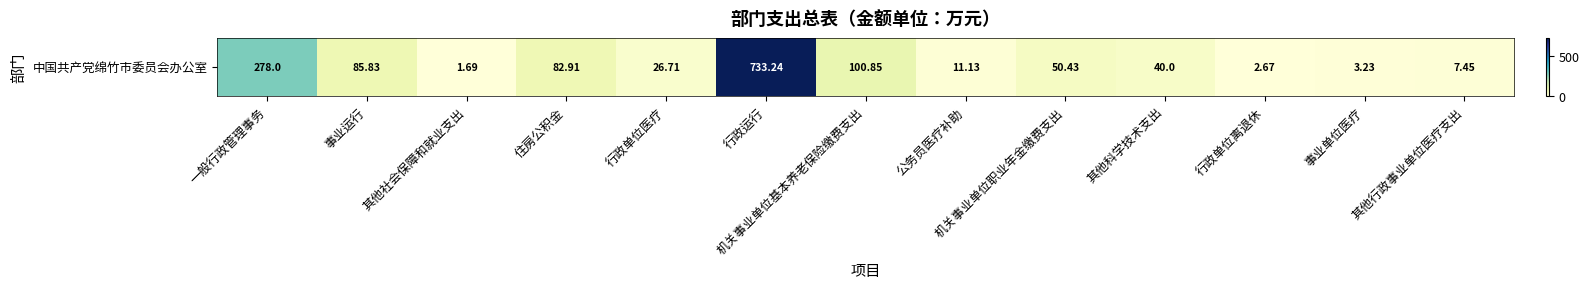

At which label does the data first exceed 40?

一般行政管理事务